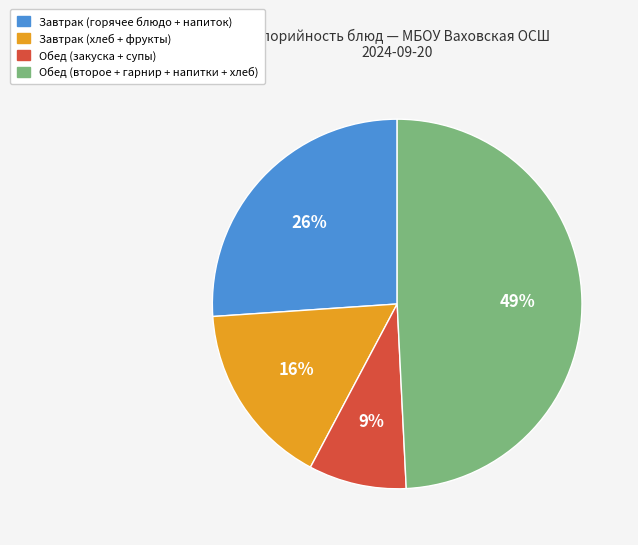

Which category has the biggest portion of the pie?

Обед (второе + гарнир + напитки + хлеб)